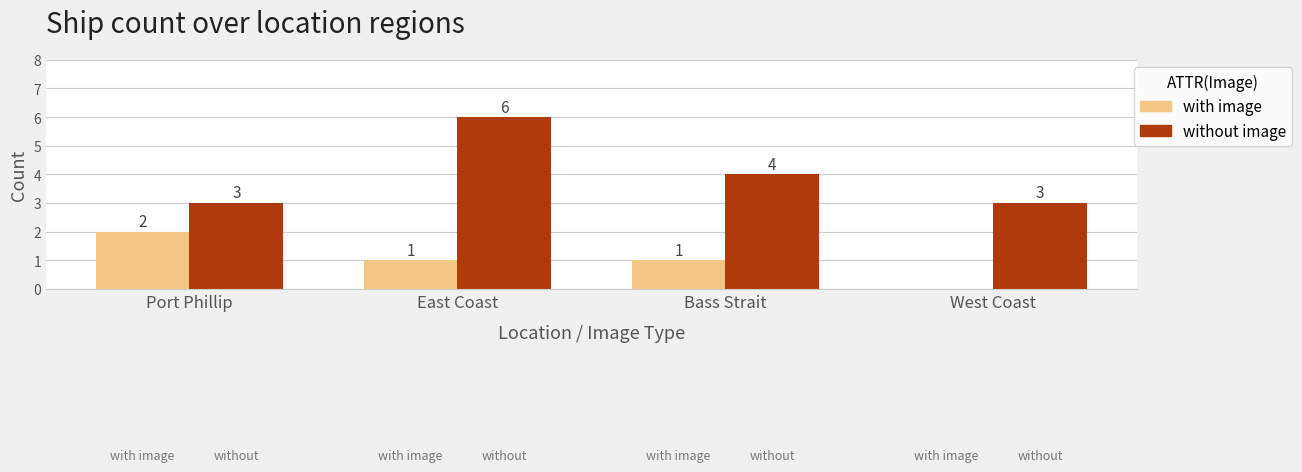

What are all the series names shown in the legend?

with image, without image